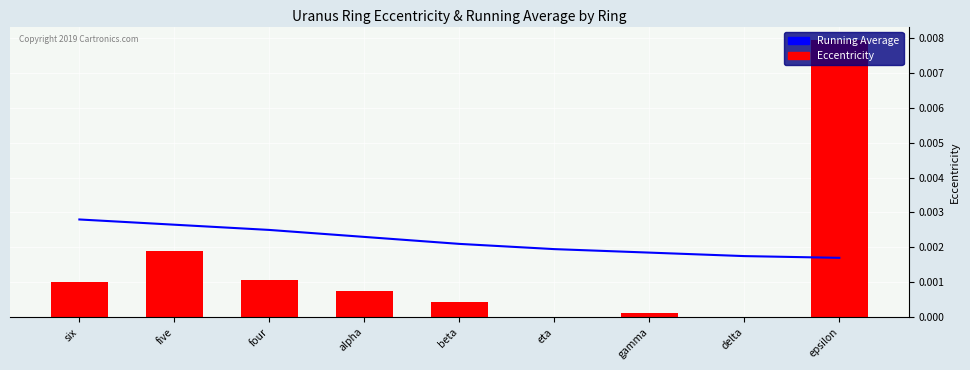

The Eccentricity series shows 0.0 at beta. True or false?

True